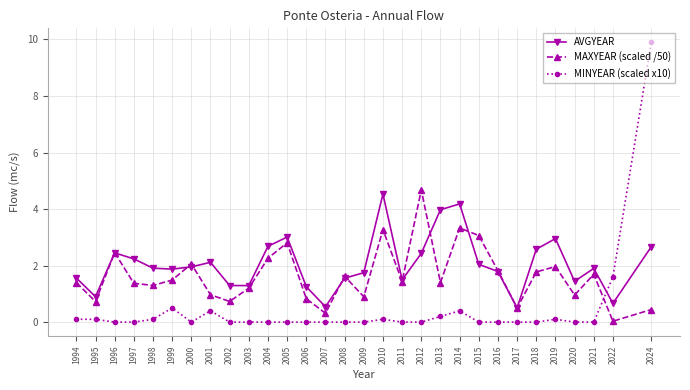

Between which two adjacent categories do MAXYEAR (scaled /50) and MINYEAR (scaled x10) first intersect?

2021 and 2022